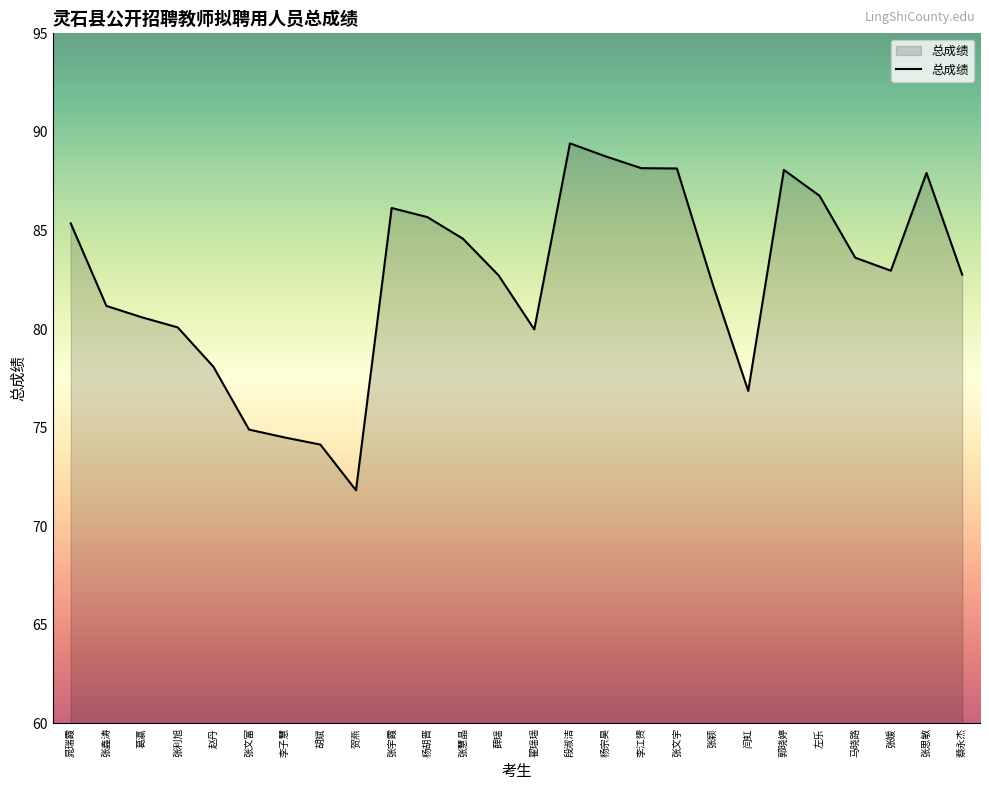

True or false: the data shows 52.9 at 晁瑞霞.

False